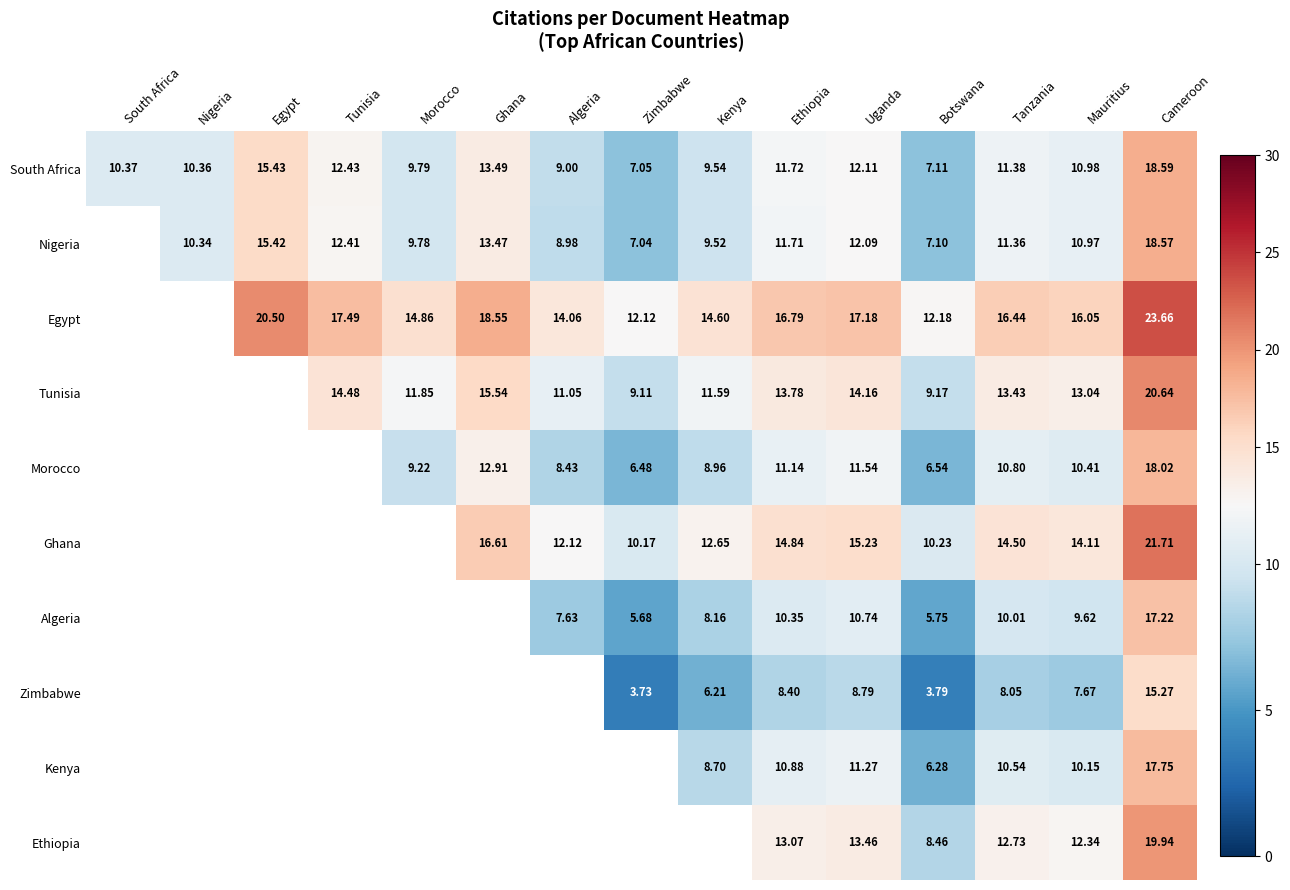

What is the spread (max minus min) of values at Ethiopia?

8.4